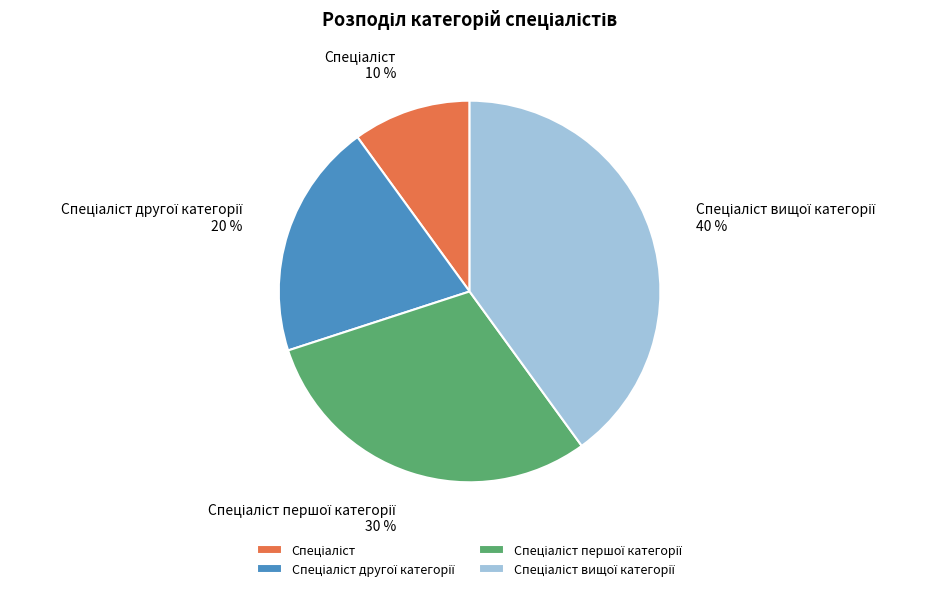

To the nearest percent, what is the average slice percentage?

25%